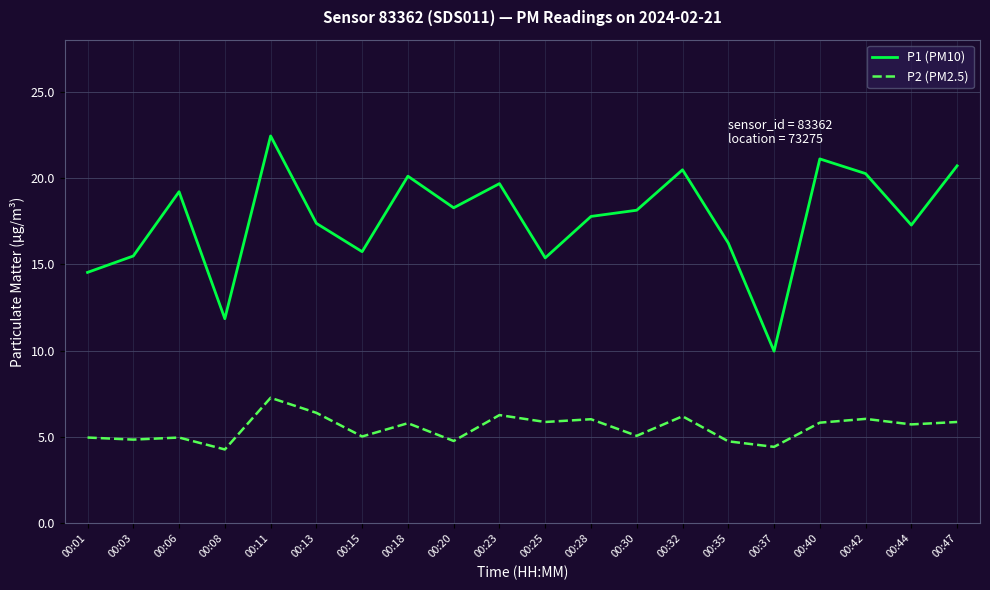

In P2 (PM2.5), how many points are lower than both neighbors (excluding endpoints)?

8